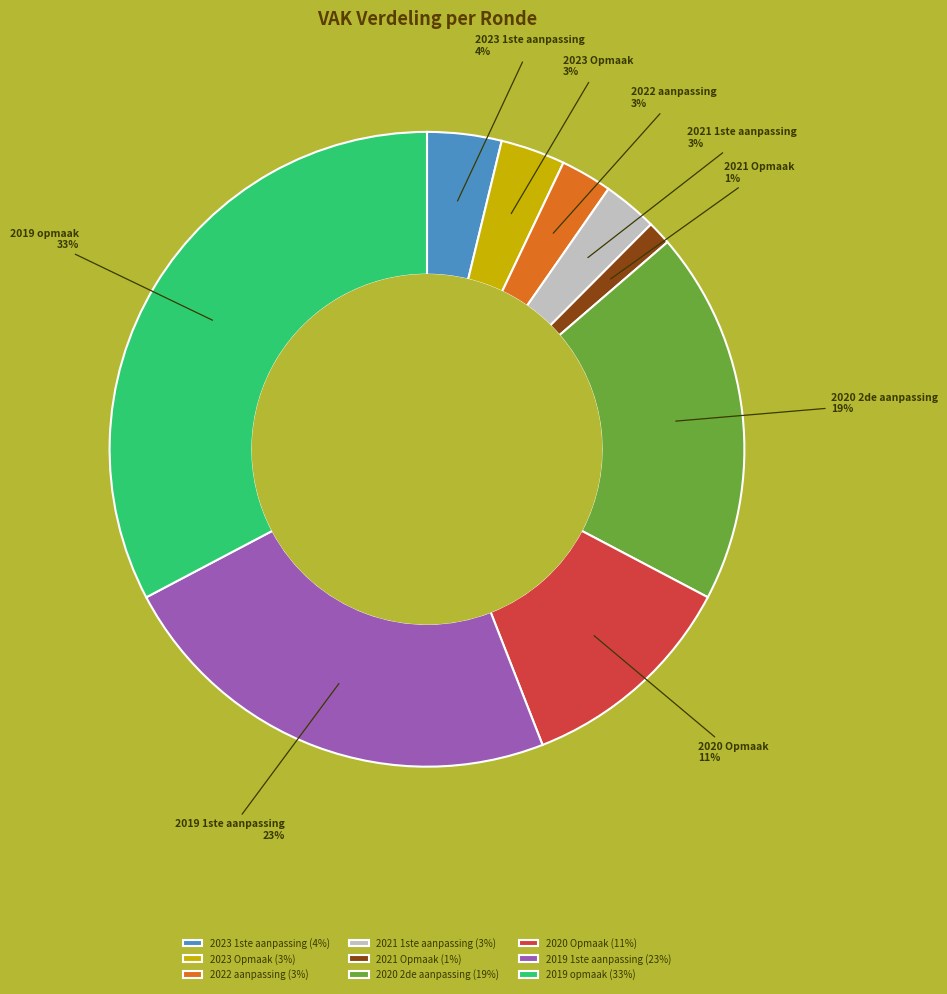

Combined, do 2021 Opmaak and 2023 1ste aanpassing account for over 50%?

No